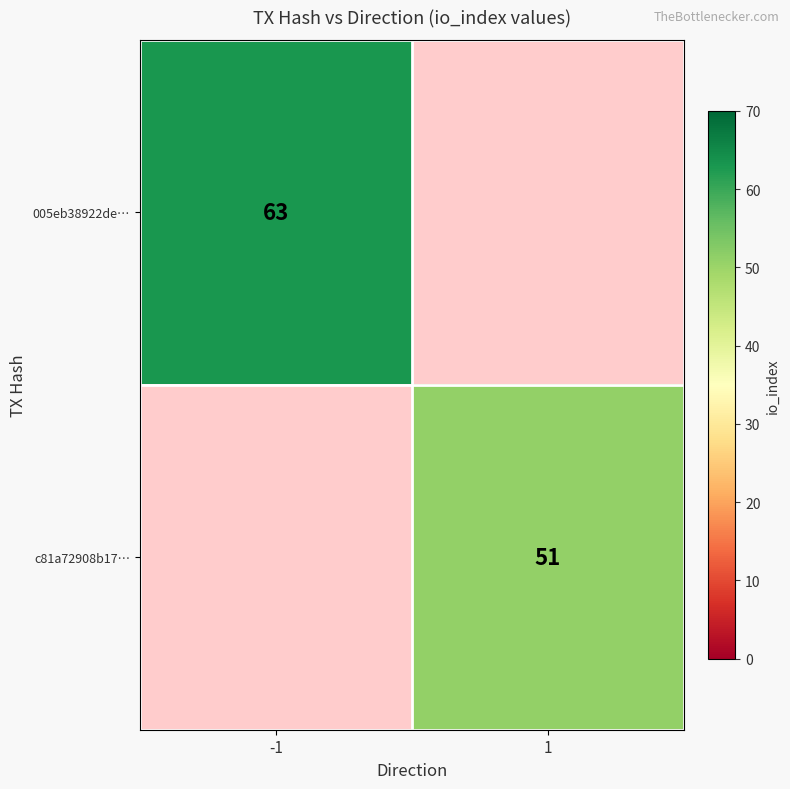

Is the value of 005eb38922de… at -1 greater than the value of c81a72908b17… at 1?

Yes